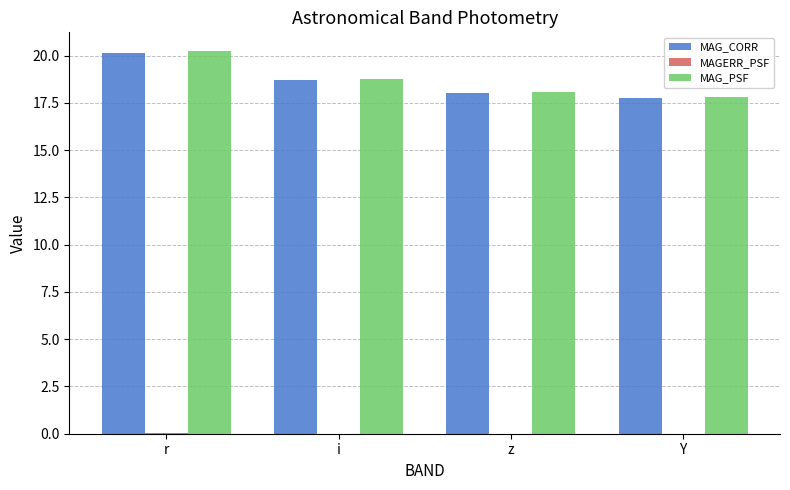

Which series changed the most between r and Y?

MAG_PSF